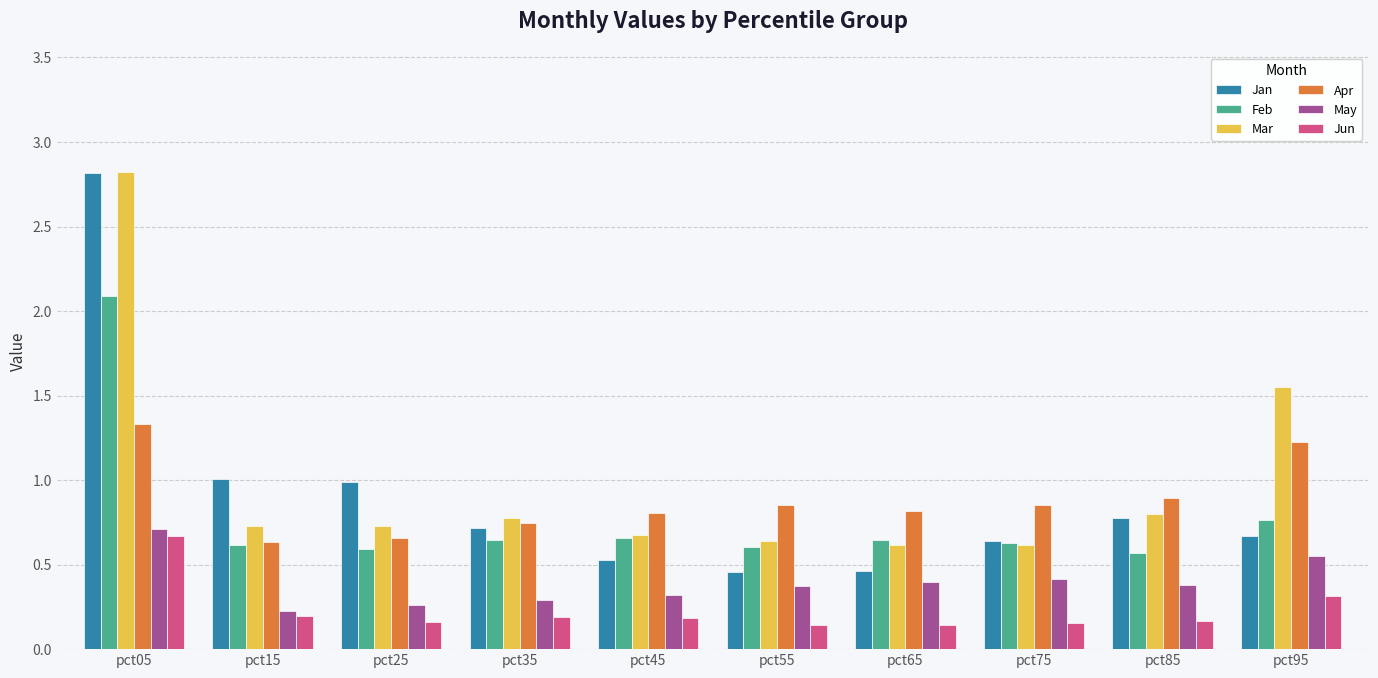

Which series has the largest range (max minus min)?

Jan